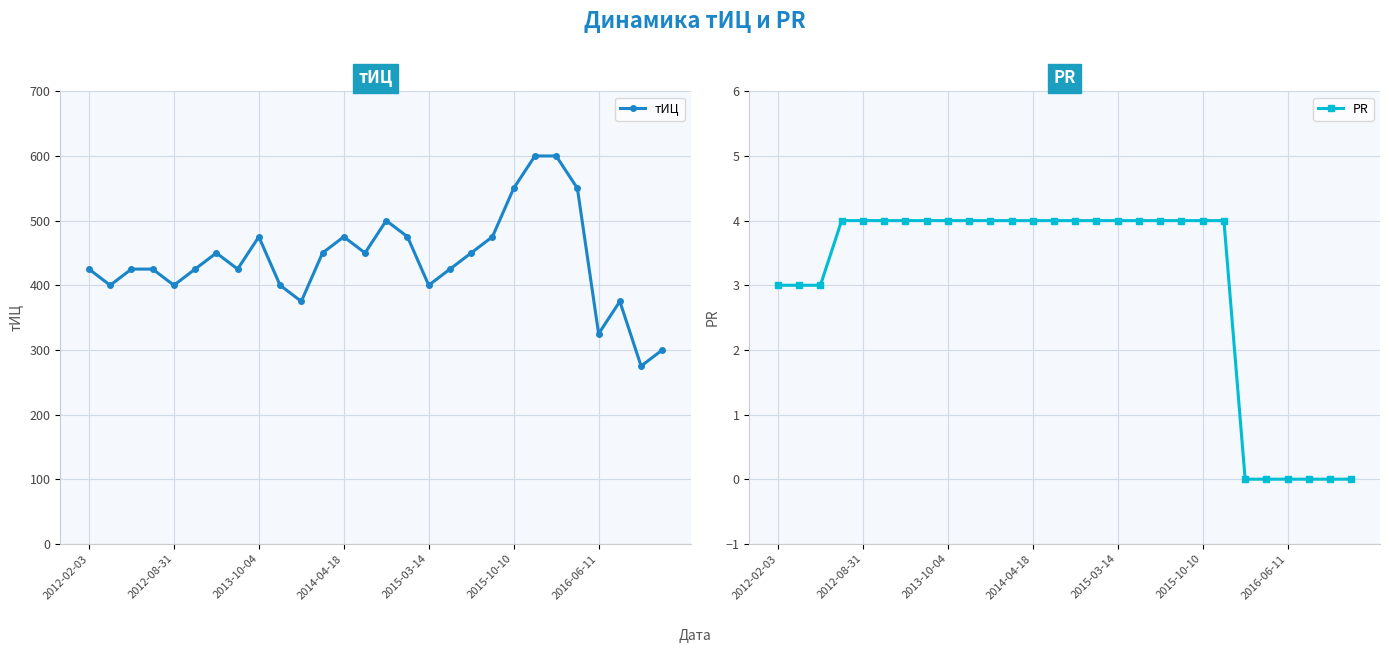

Rank the series by their average value, from lowest to highest.

PR, тИЦ